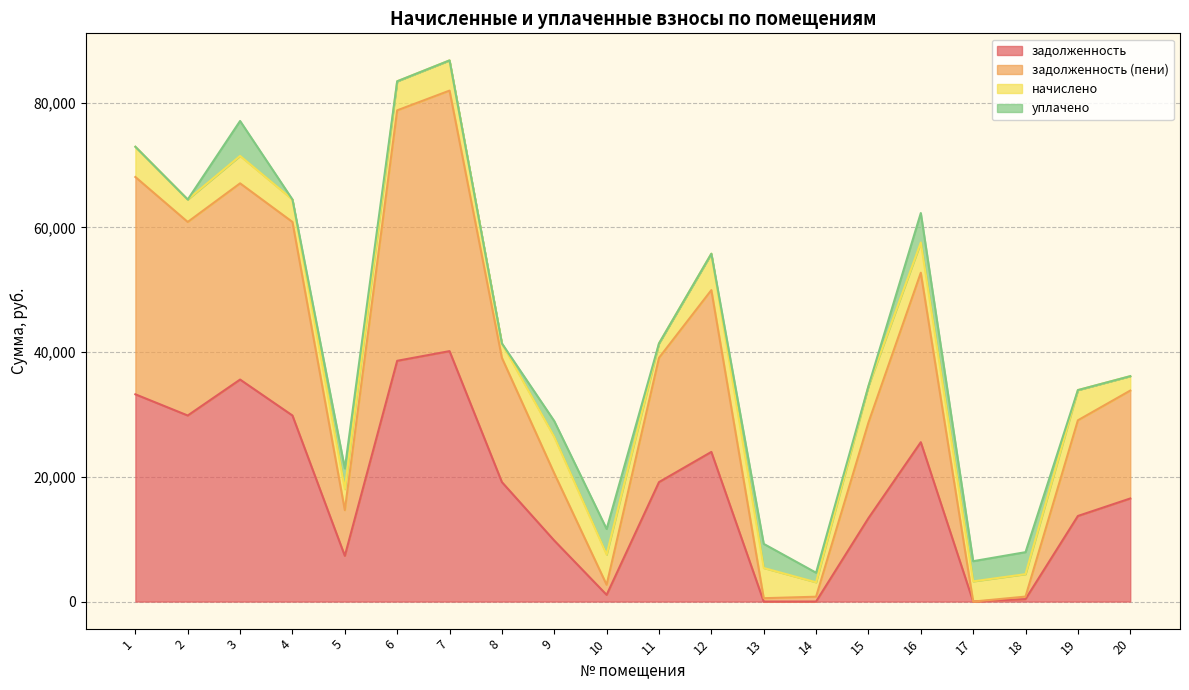

Does the chart display data point markers on the line(s)?

No